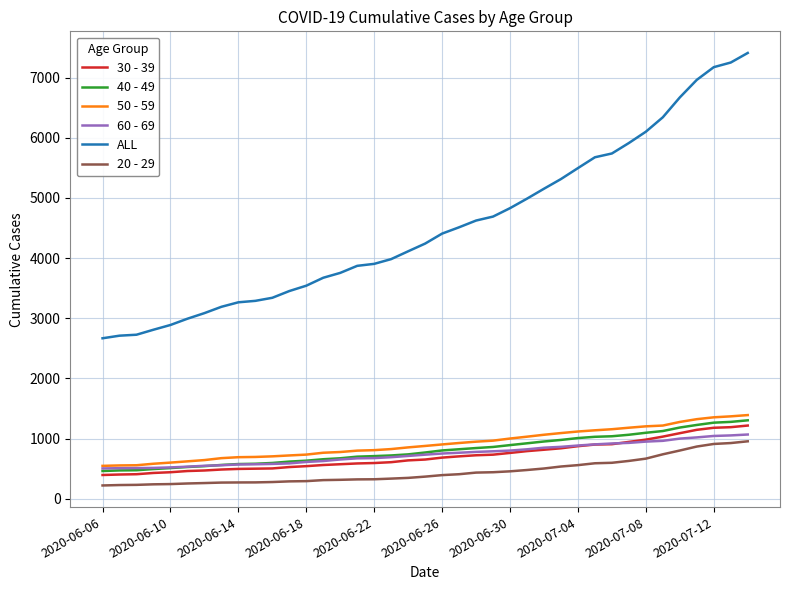

Which series has the largest total across all categories?

ALL